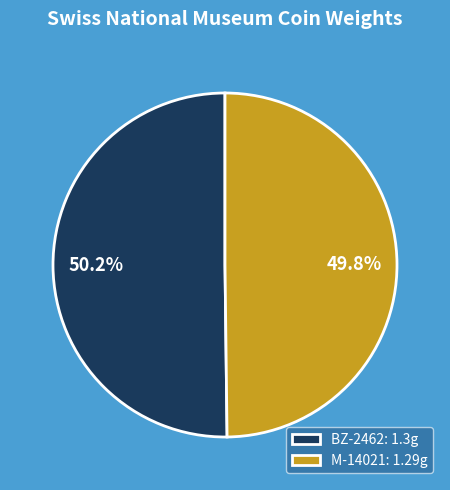

Approximately how many times larger is the value at M-14021: 1.29g compared to BZ-2462: 1.3g?

1.0